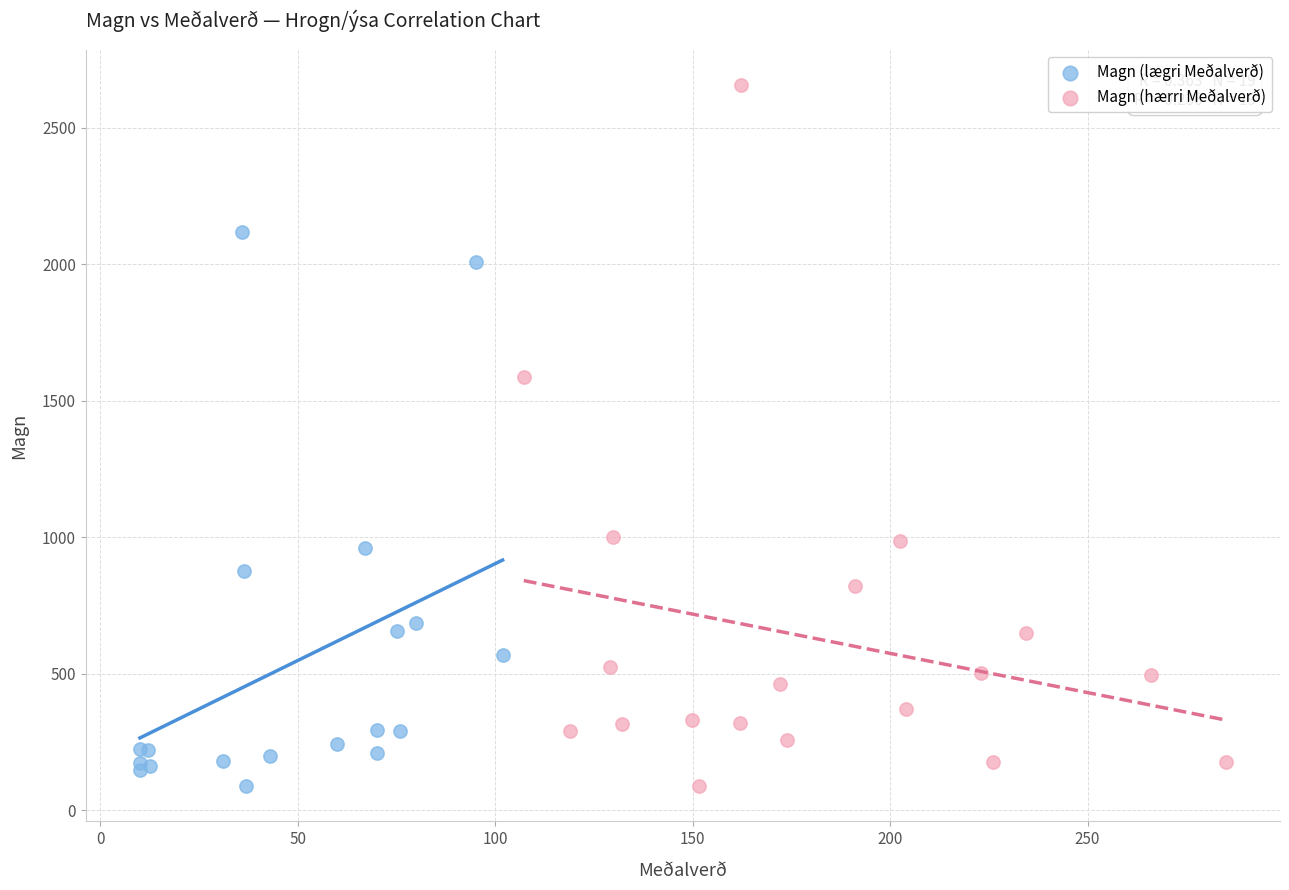

Which series reaches the maximum Y coordinate?

Magn (hærri Meðalverð)